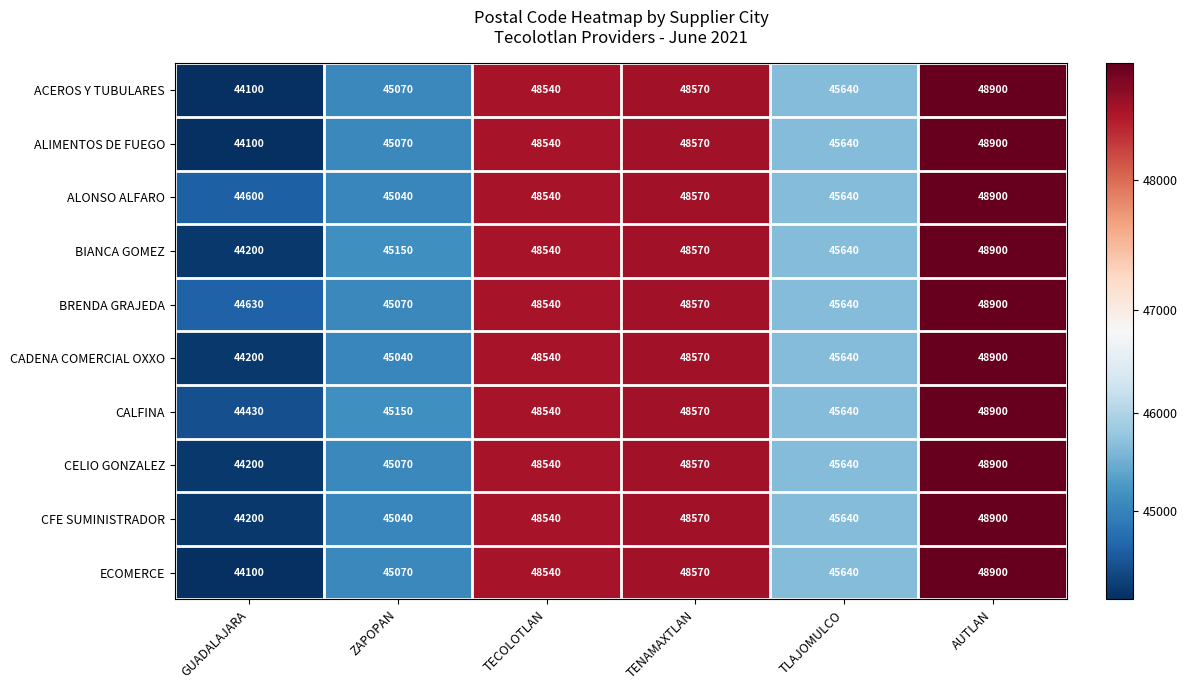

Count the number of categories in the chart.

6